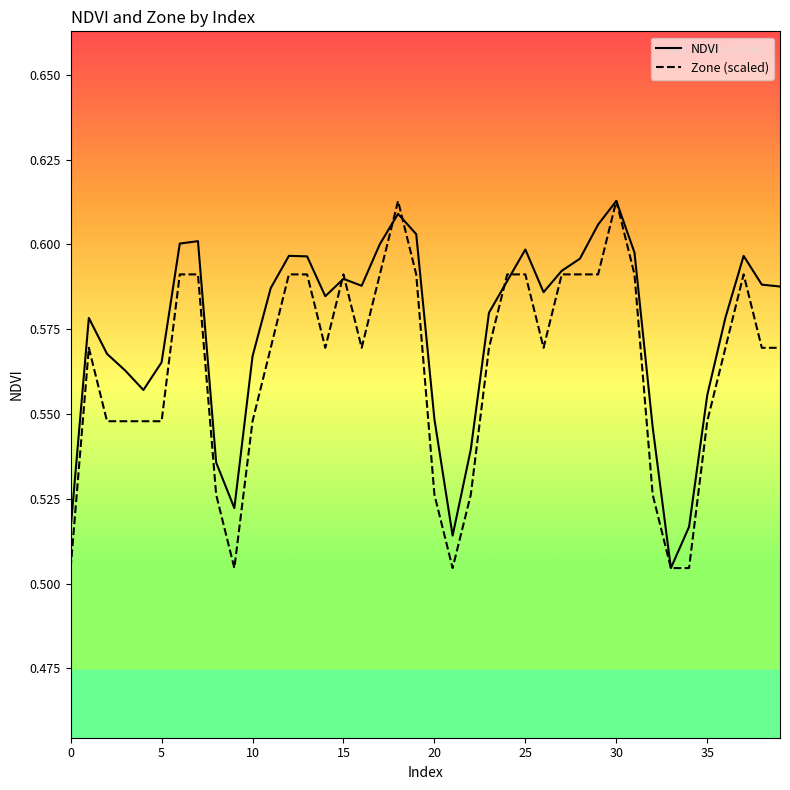

Rank the series by their average value, from highest to lowest.

NDVI, Zone (scaled)